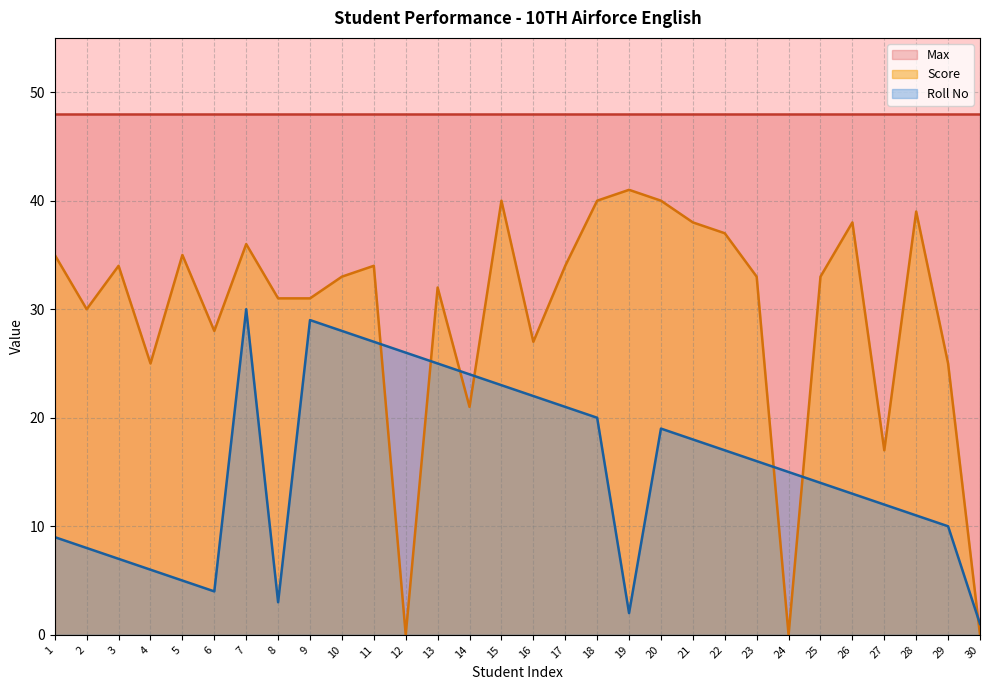

True or false: Roll No has more than 1 points higher than both neighbors.

True